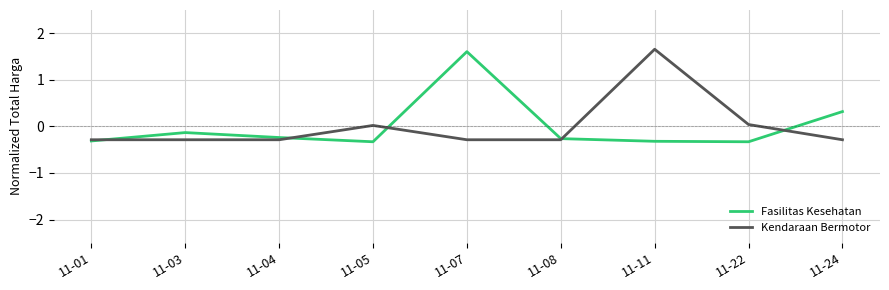

Is this an area chart (filled region under the line)?

No